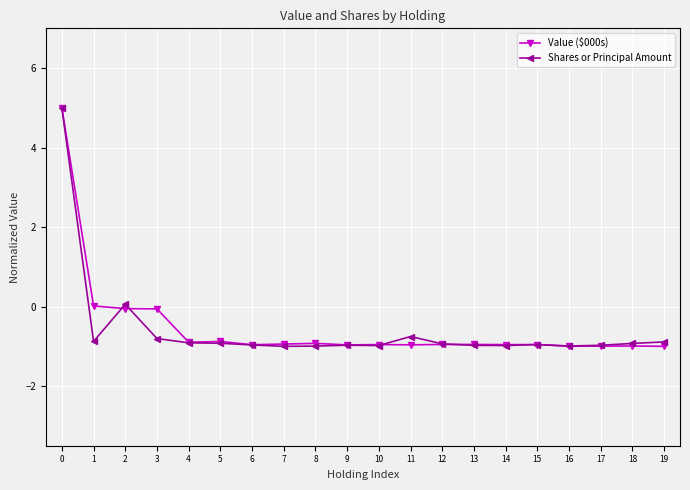

What is the smallest value displayed?

-1.0